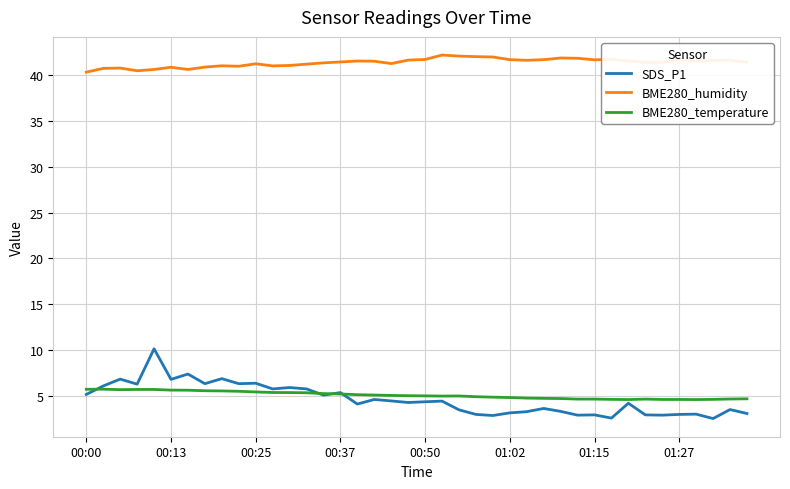

Which series has the widest spread of values?

SDS_P1